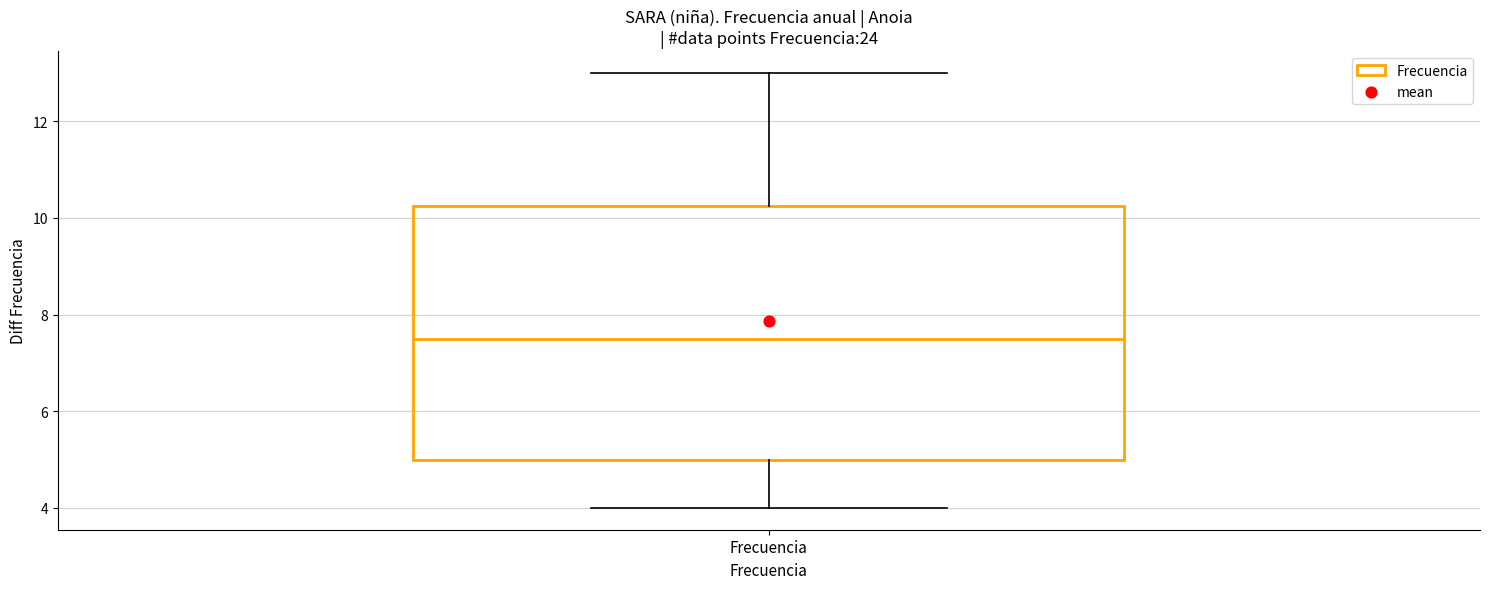

Read this box plot against the y-axis: the position of the median line, the range covered by the box, and the ends of both whiskers. The values are not printed on the chart, so give them approximately, as read against the axis.

median 7.6, box 5.0 to 10.2, whiskers 4.0 to 13.0